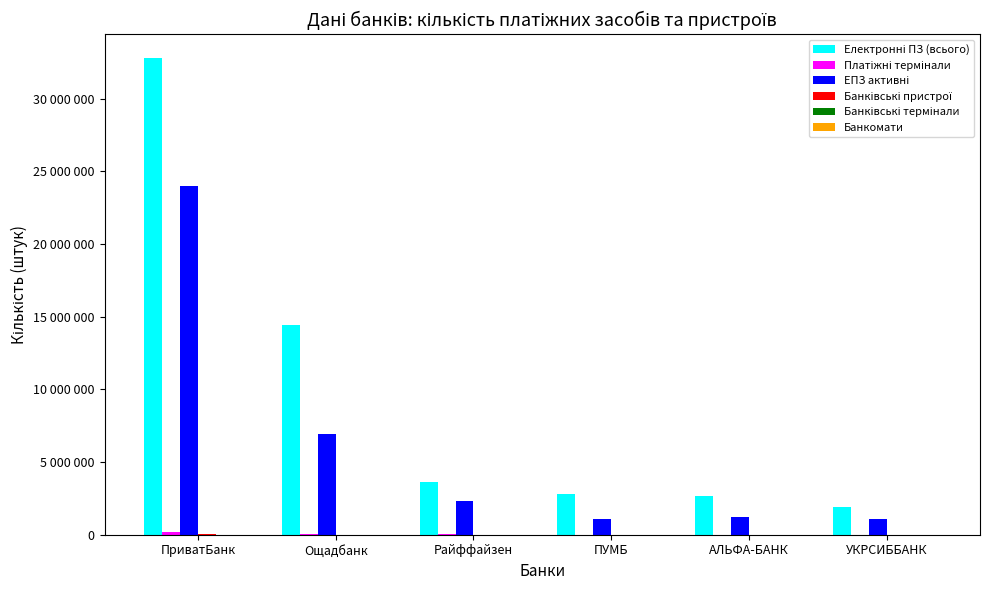

What is the sum of the Банківські термінали values at Ощадбанк and АЛЬФА-БАНК?

4604